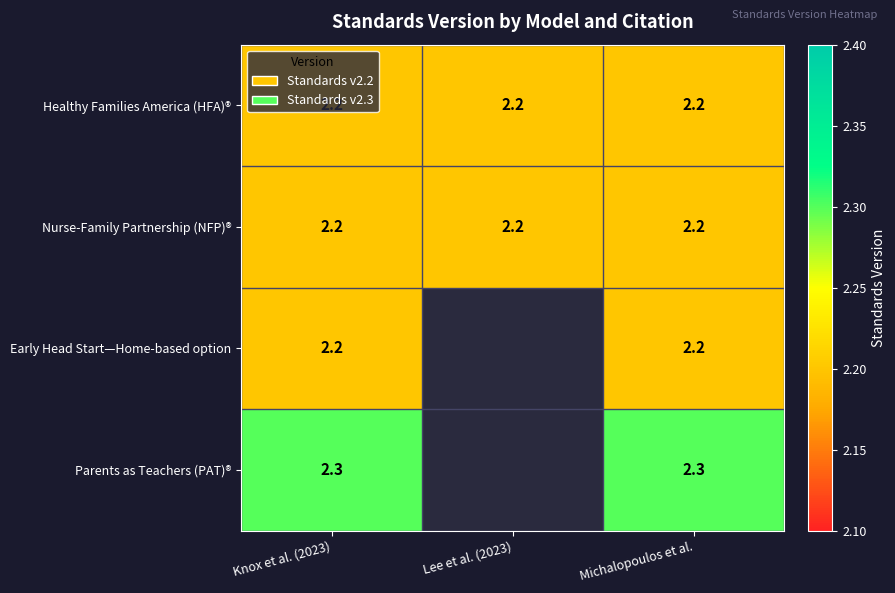

What is the total value across all series at Knox et al. (2023)?

8.9